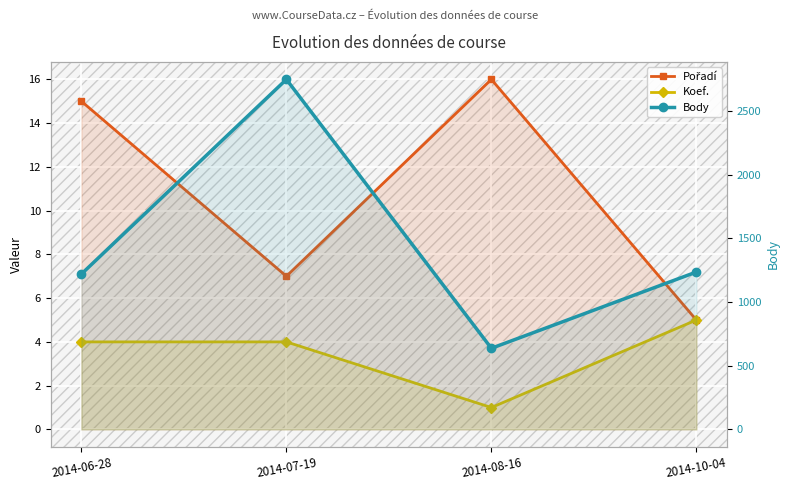

What is the sum of the Body values at 2014-10-04 and 2014-08-16?

1873